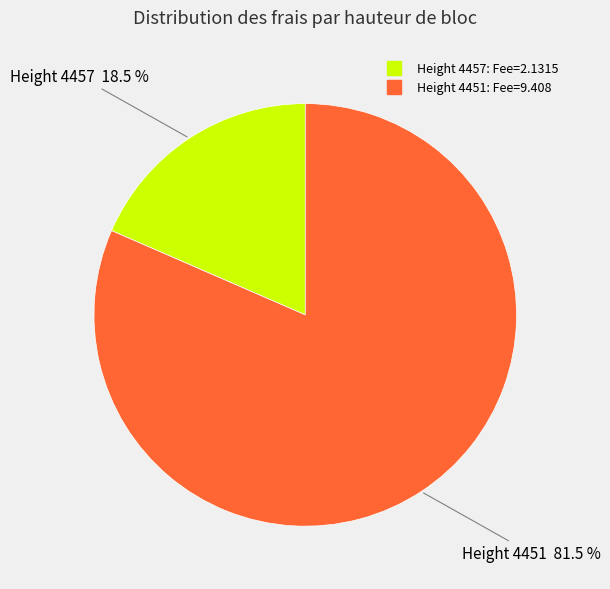

How many slices are in this pie chart?

2